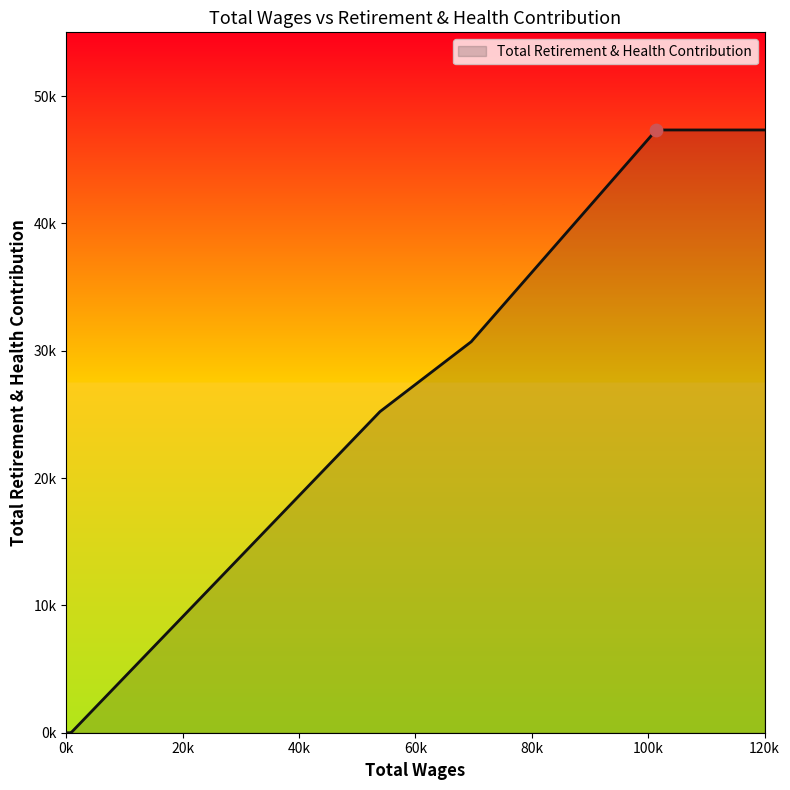

Which has a higher value, 450 or 101385?

101385